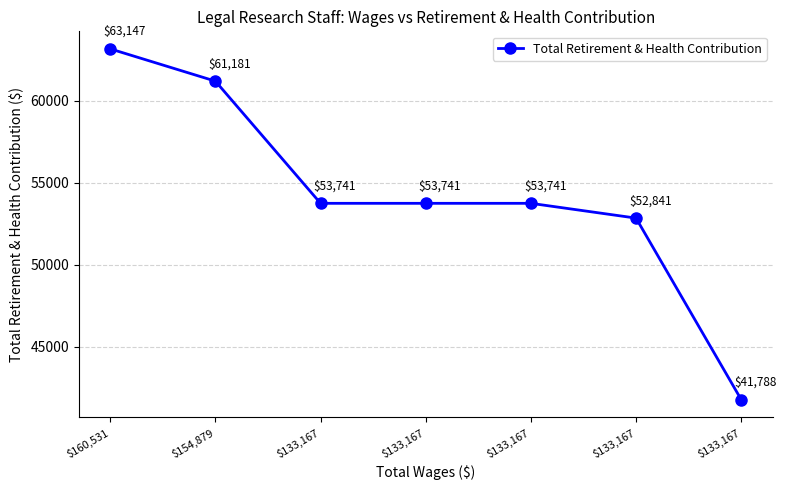

True or false: the data has more than 1 interior local peaks.

False